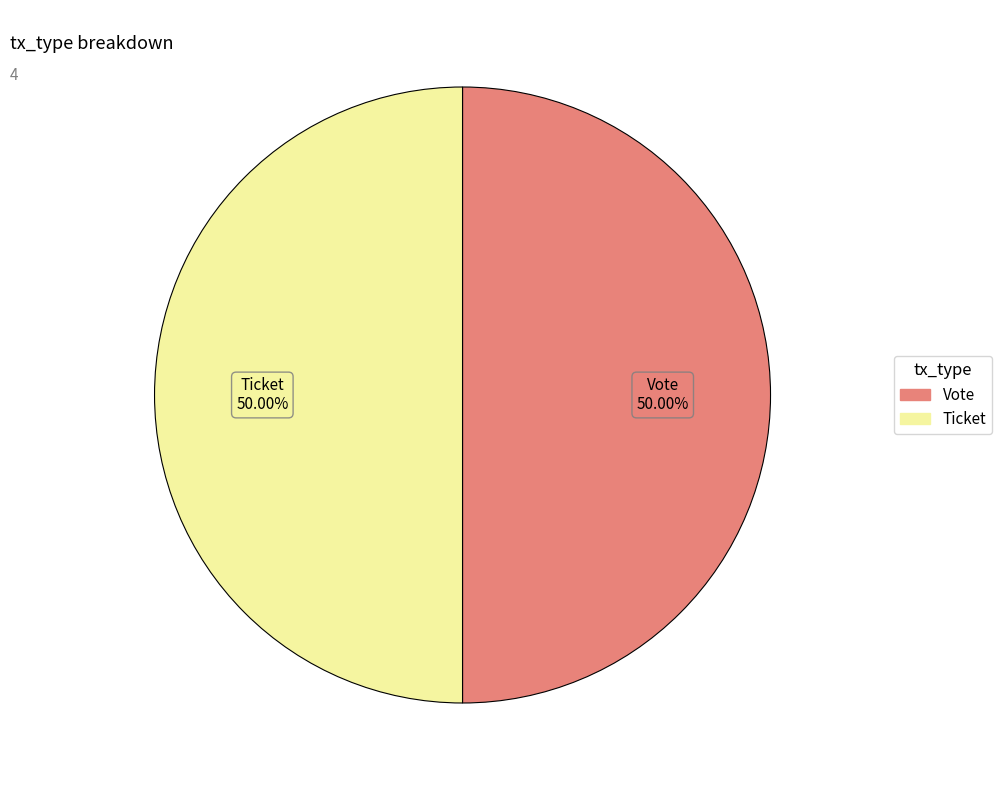

Approximately how many times larger is the value at Vote compared to Ticket?

1.0